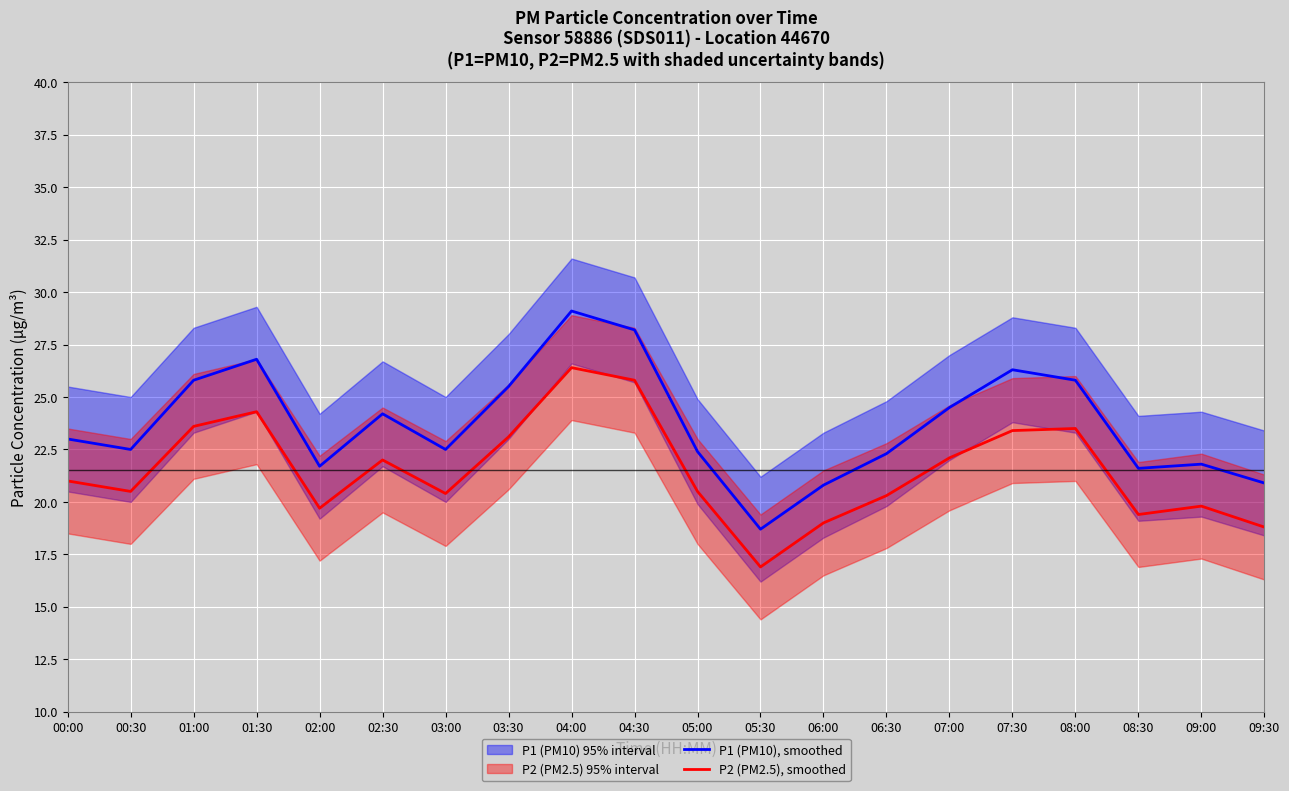

Count the number of categories in the chart.

20